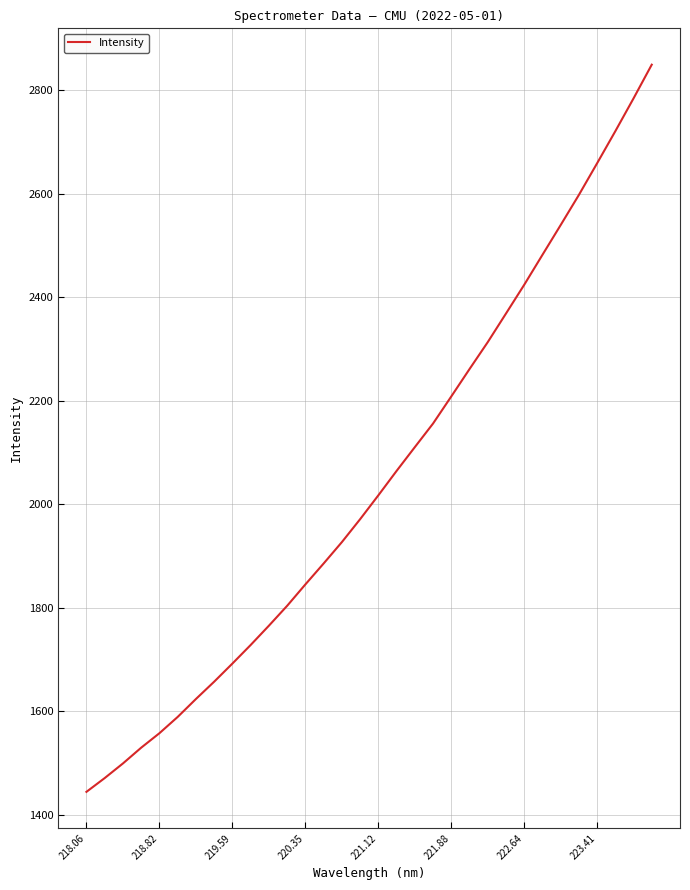

True or false: the data has more than 0 interior local peaks.

False